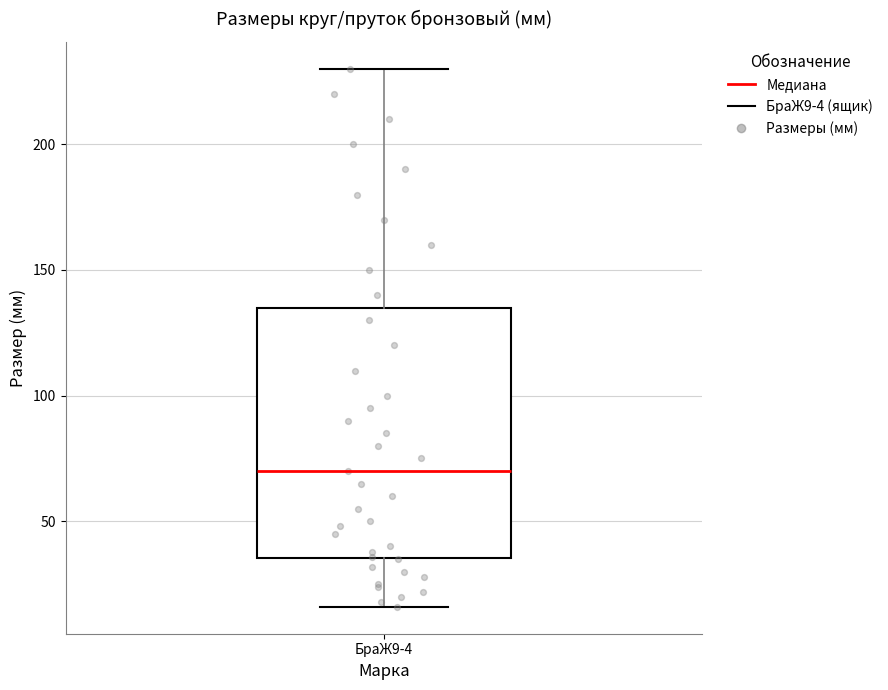

Read this box plot against the y-axis: the position of the median line, the range covered by the box, and the ends of both whiskers. The values are not printed on the chart, so give them approximately, as read against the axis.

median 70, box 35 to 135, whiskers 15 to 230